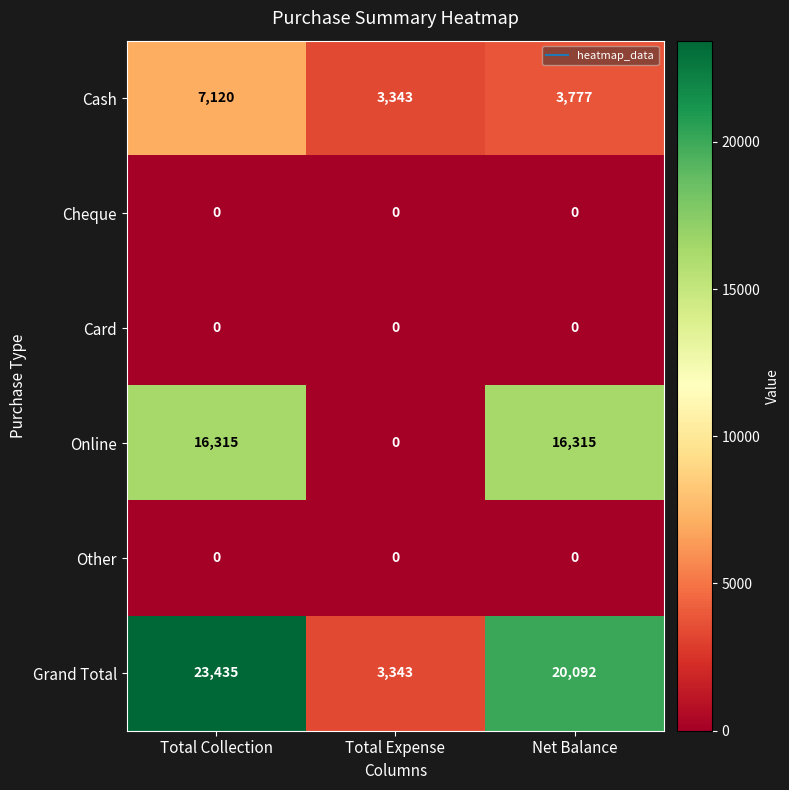

At which category is the sum across all series the highest?

Total Collection